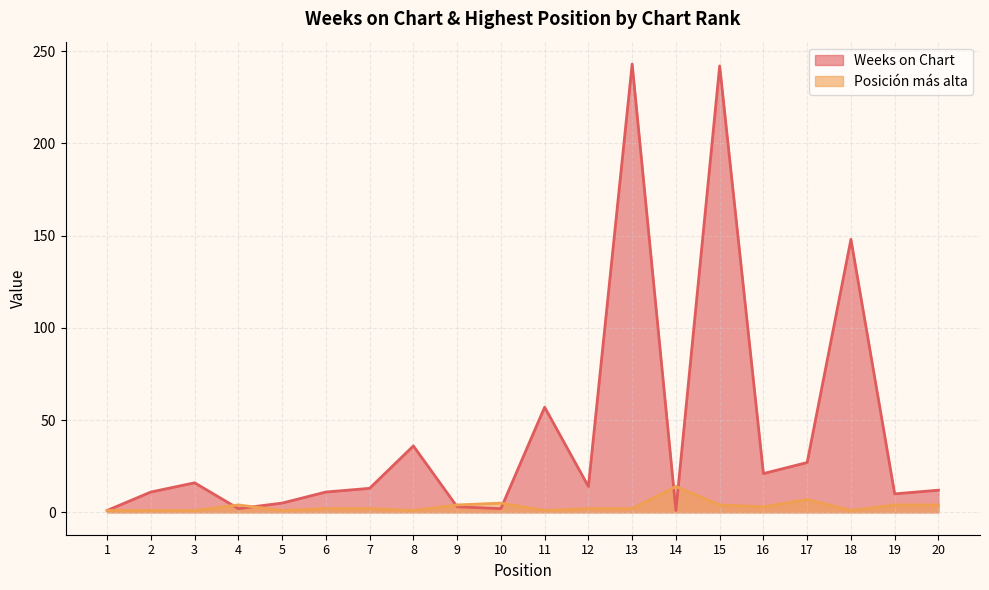

What is the difference between the second highest and minimum values in the Weeks on Chart series?

241